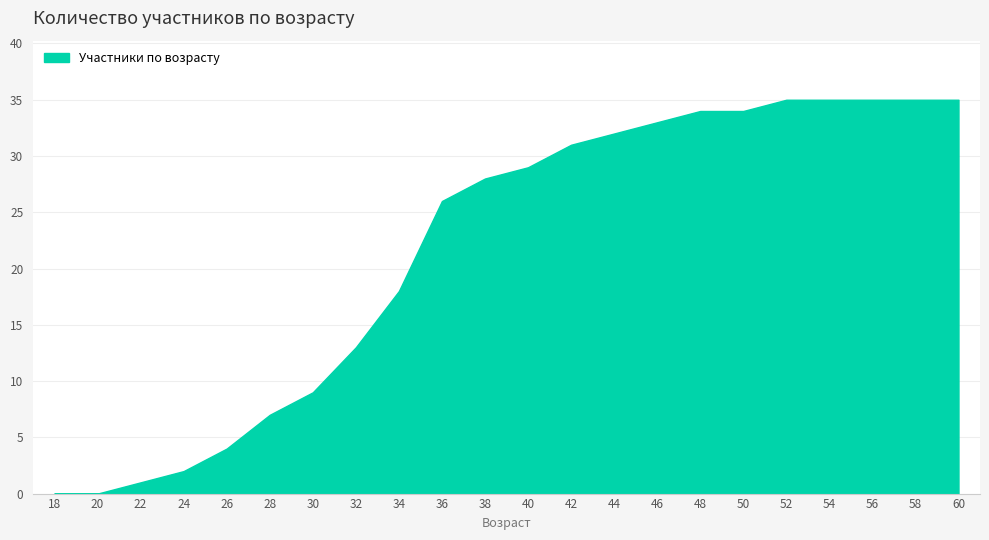

True or false: the data shows 15 at 50.

False